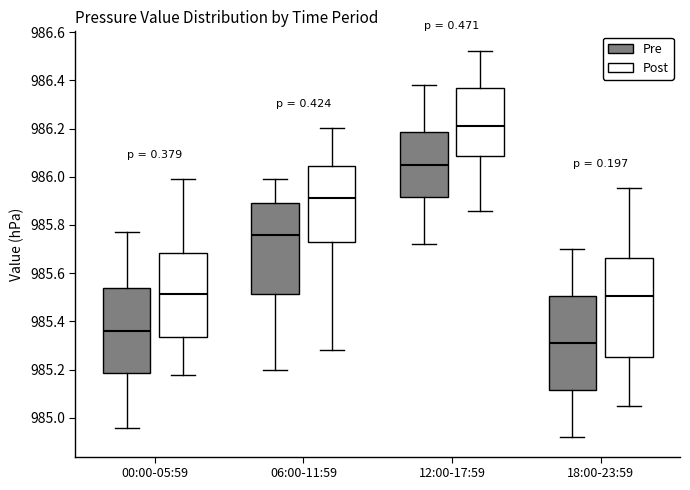

Reading left to right, transcribe this box plot: for each box, give where its median line is, the range the box spans, and where its two whiskers end, as read against the y-axis. The values are not printed on the chart, so give them approximately, as read against the axis.

00:00-05:59 (Pre): median 985.36, box 985.18 to 985.54, whiskers 984.96 to 985.78
00:00-05:59 (Post): median 985.52, box 985.34 to 985.68, whiskers 985.18 to 986.00
06:00-11:59 (Pre): median 985.76, box 985.52 to 985.90, whiskers 985.20 to 986.00
06:00-11:59 (Post): median 985.92, box 985.72 to 986.04, whiskers 985.28 to 986.20
12:00-17:59 (Pre): median 986.06, box 985.92 to 986.18, whiskers 985.72 to 986.38
12:00-17:59 (Post): median 986.22, box 986.08 to 986.36, whiskers 985.86 to 986.52
18:00-23:59 (Pre): median 985.32, box 985.12 to 985.50, whiskers 984.92 to 985.70
18:00-23:59 (Post): median 985.50, box 985.26 to 985.66, whiskers 985.04 to 985.96